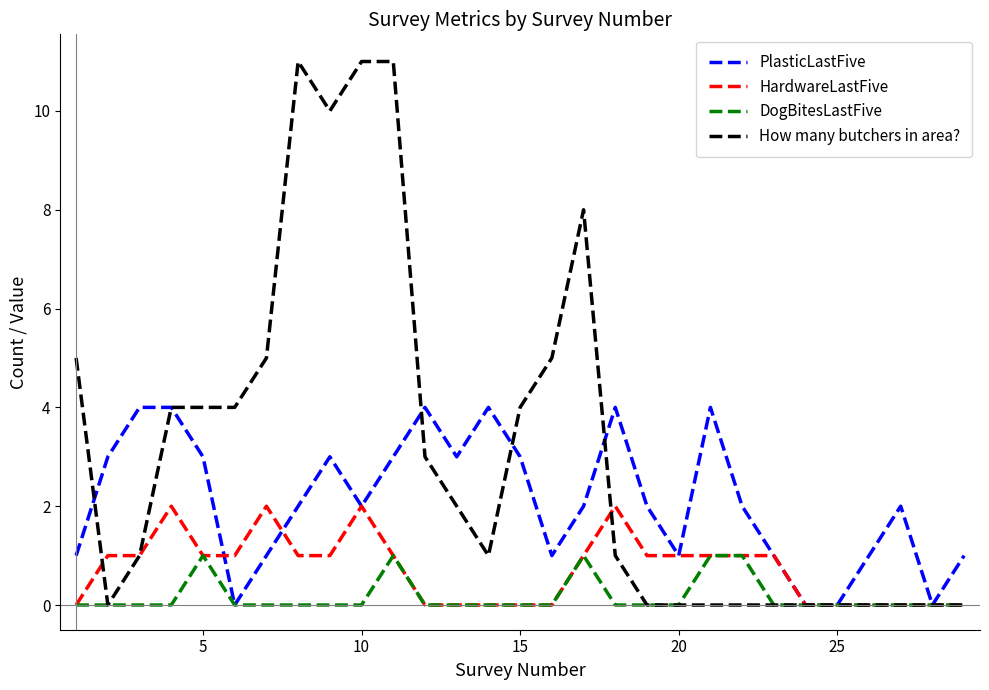

Which series has the widest spread of values?

How many butchers in area?